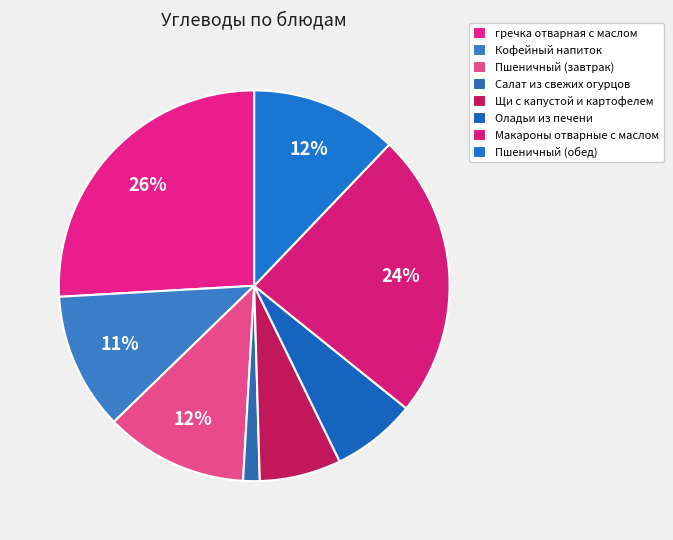

What percentage do Салат из свежих огурцов and Щи с капустой и картофелем together represent?

8.1%